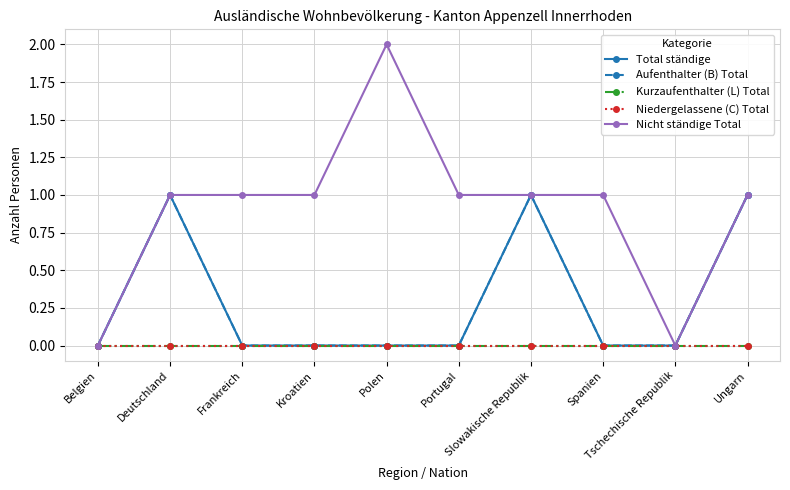

The value of Aufenthalter (B) Total at Kroatien is 0. True or false?

True